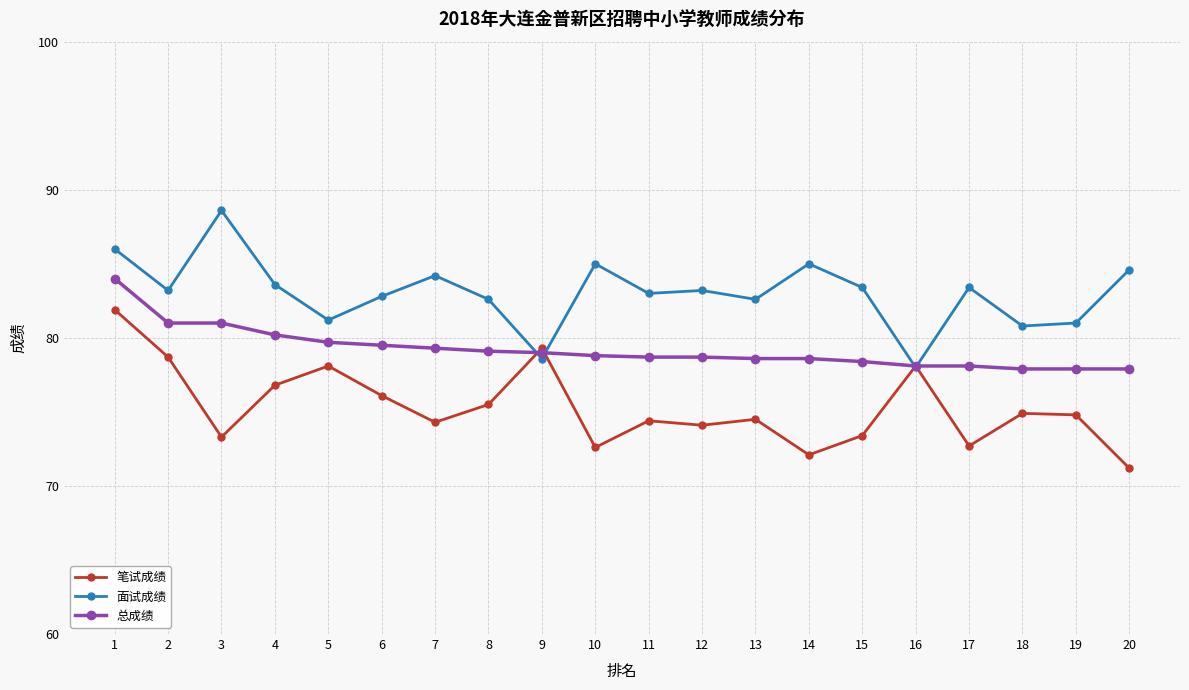

What are all the series names shown in the legend?

笔试成绩, 面试成绩, 总成绩